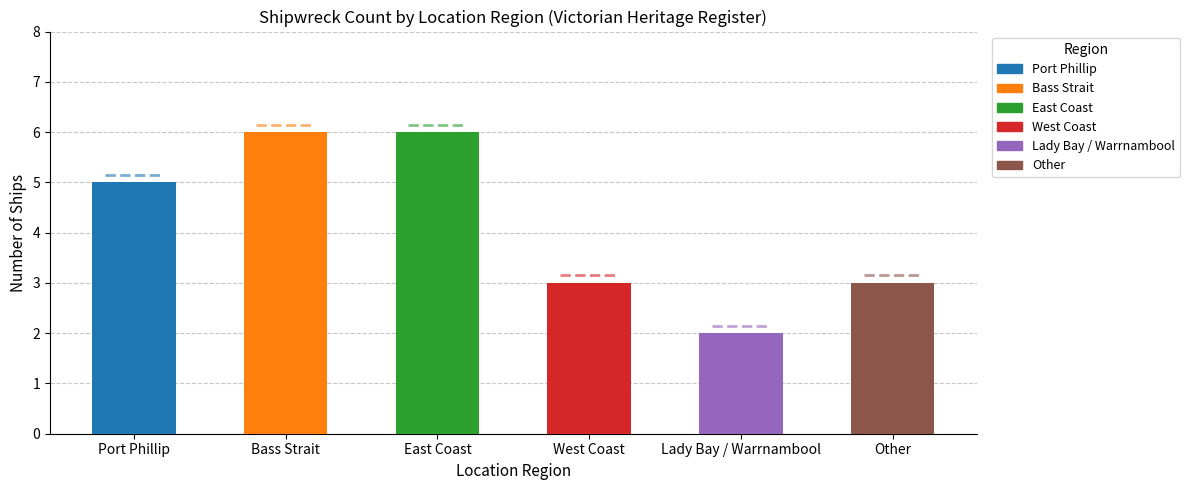

What is the difference between the maximum and minimum values?

4